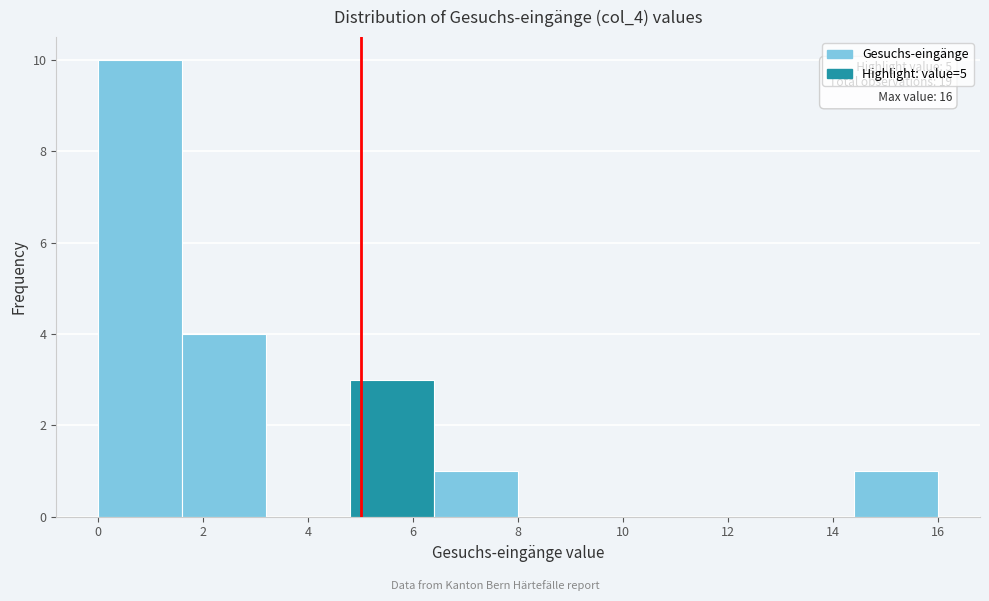

Which range on the x-axis has the tallest bar?

0.0 to 1.6